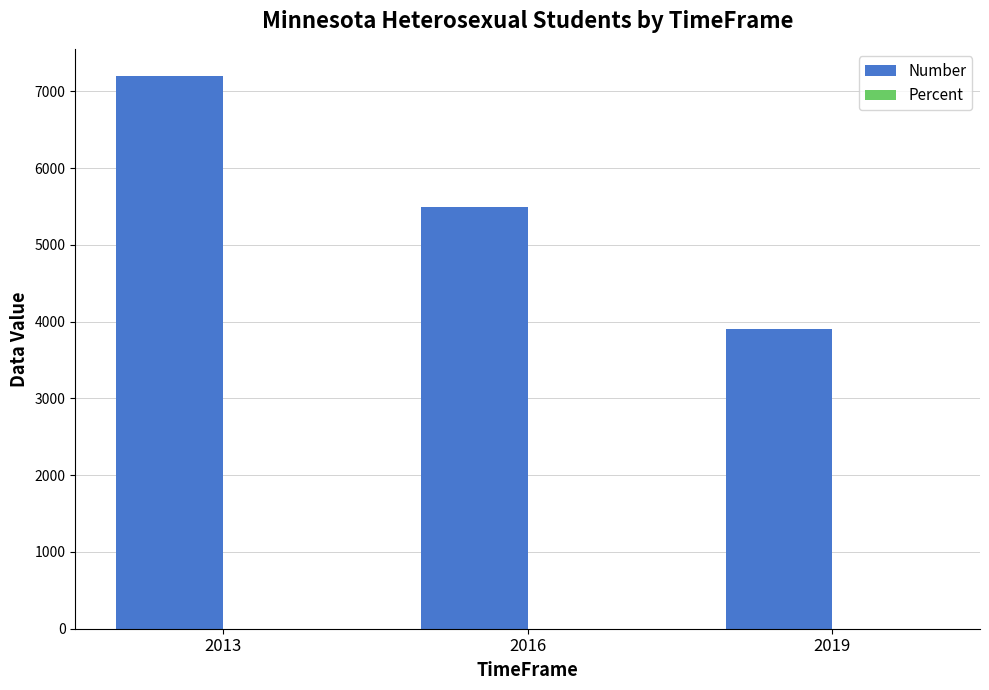

What is the maximum value for Number?

7195.0